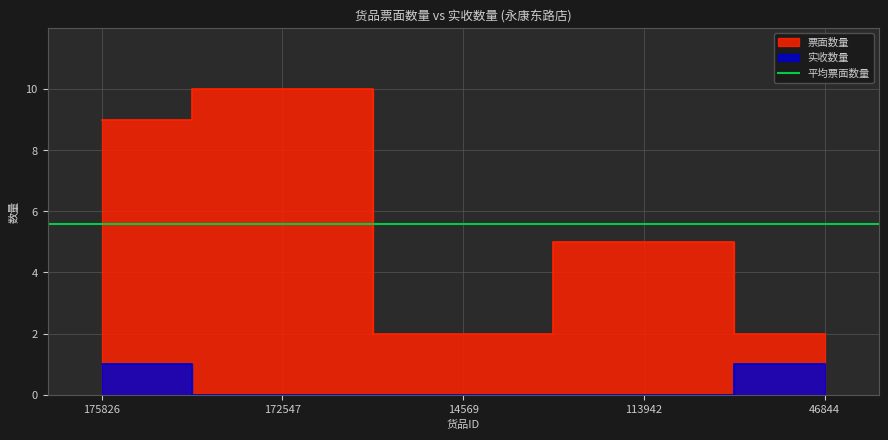

The value of 实收数量 at 14569 is 0. True or false?

True